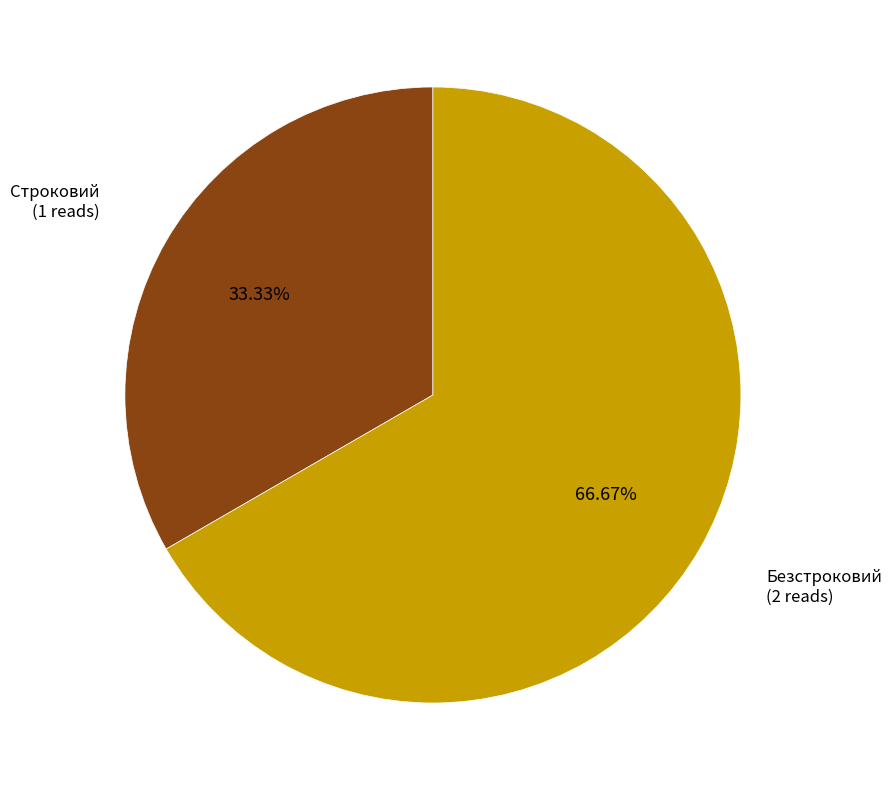

Does any single category account for the majority?

Yes